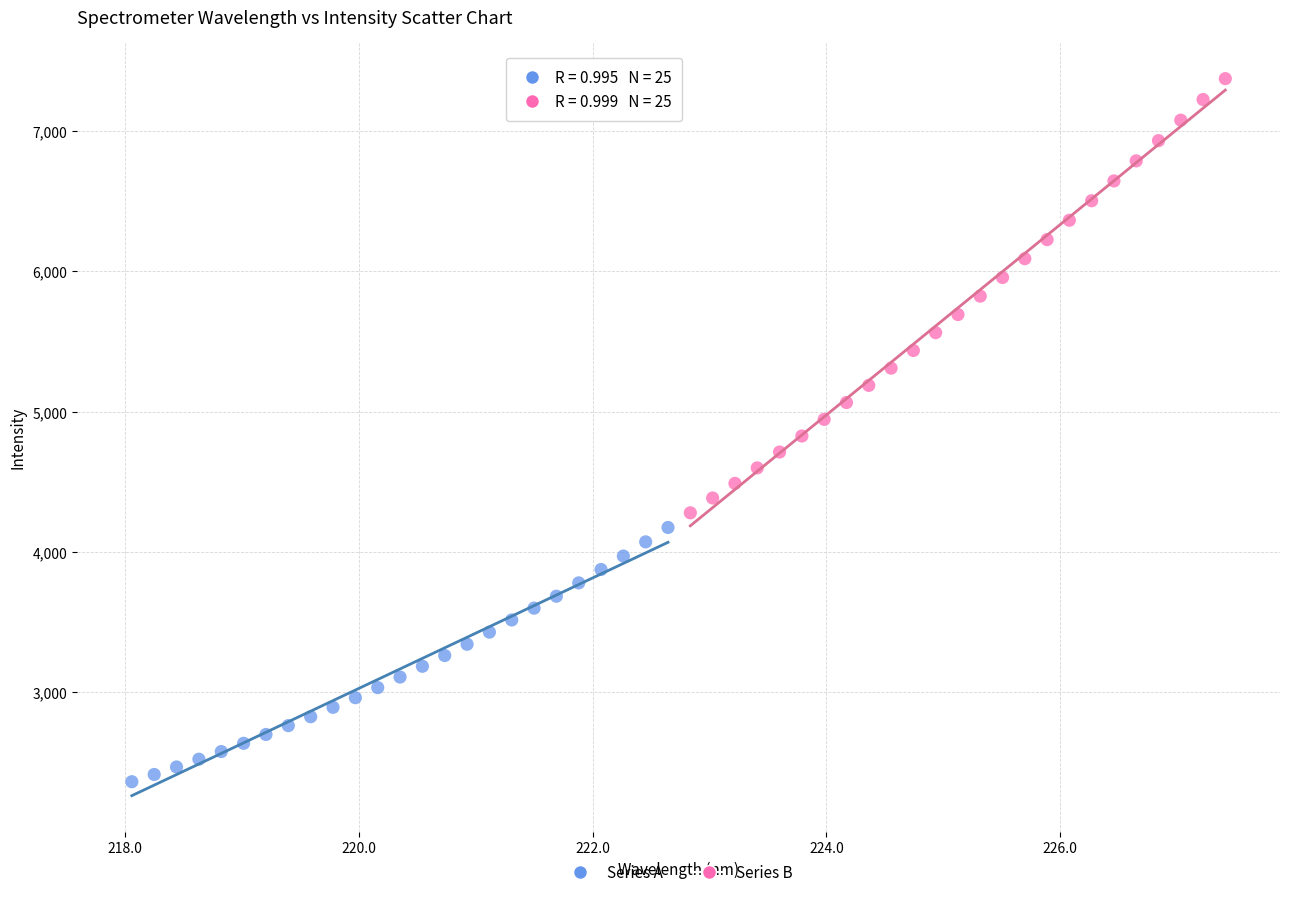

Which series contains the lowest Y value?

Series A